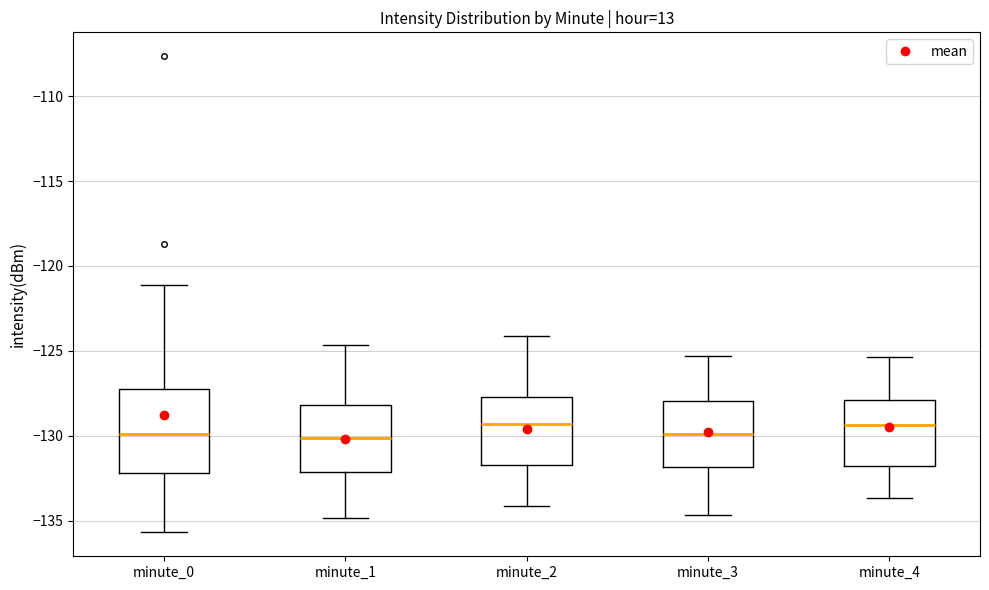

Reading left to right, read every box against the y-axis: the position of its median line, the range the box covers, and the ends of its whiskers. The values are not printed on the chart, so give them approximately, as read against the axis.

minute_0: median -130.0, box -132.0 to -127.0, whiskers -135.5 to -121.0
minute_1: median -130.0, box -132.0 to -128.0, whiskers -135.0 to -124.5
minute_2: median -129.5, box -131.5 to -127.5, whiskers -134.0 to -124.0
minute_3: median -130.0, box -132.0 to -128.0, whiskers -134.5 to -125.5
minute_4: median -129.5, box -132.0 to -128.0, whiskers -133.5 to -125.5